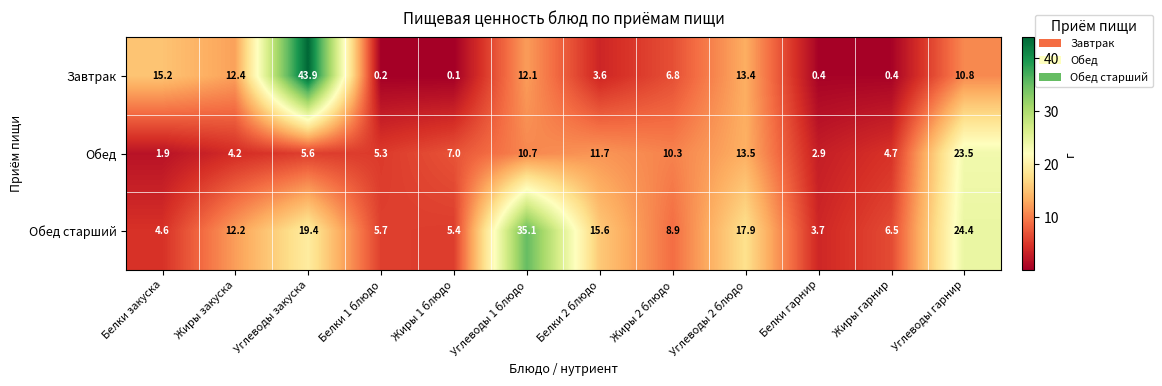

Is it true that Обед equals 2.9 at Жиры 2 блюдо?

False